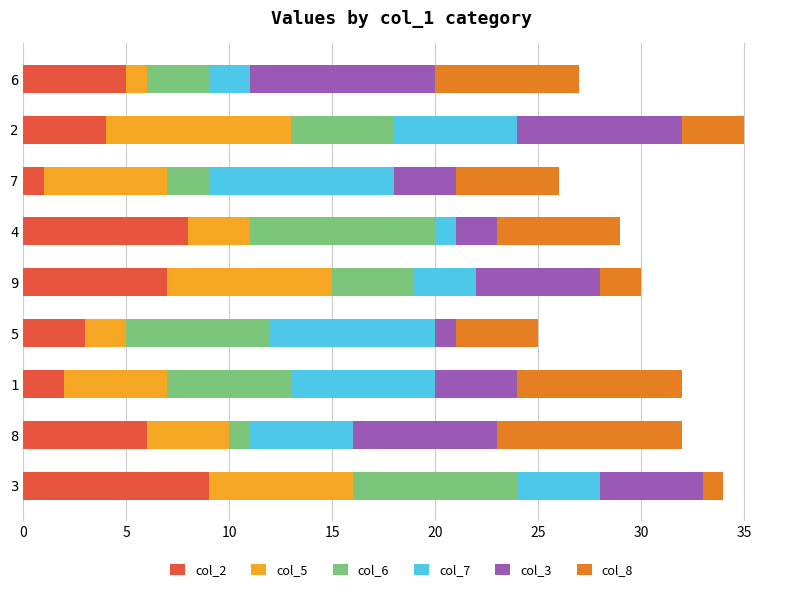

The value of col_2 at 3 is 16. True or false?

False